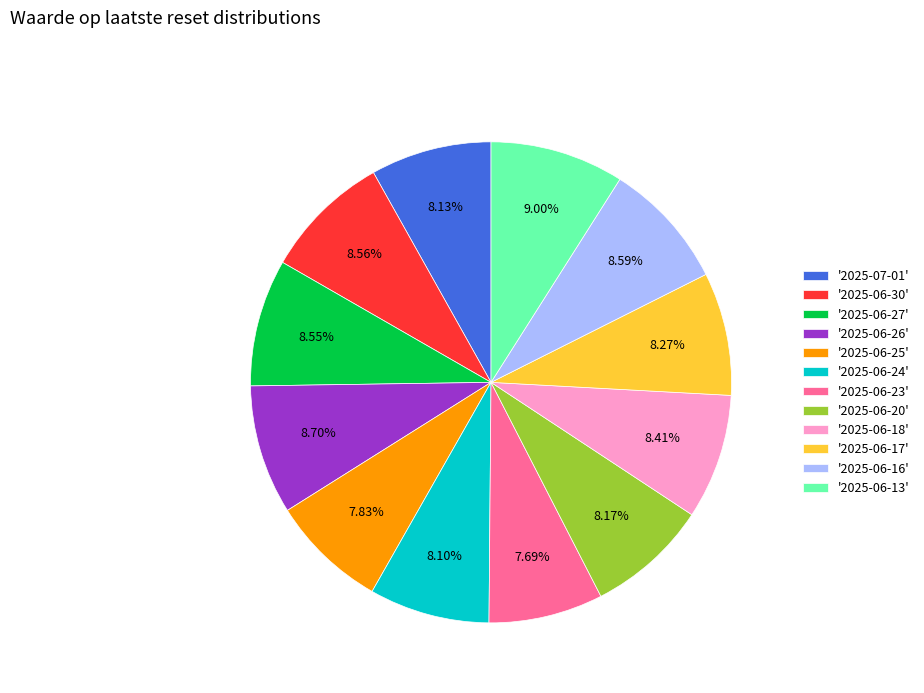

Count the number of slices in the pie.

12